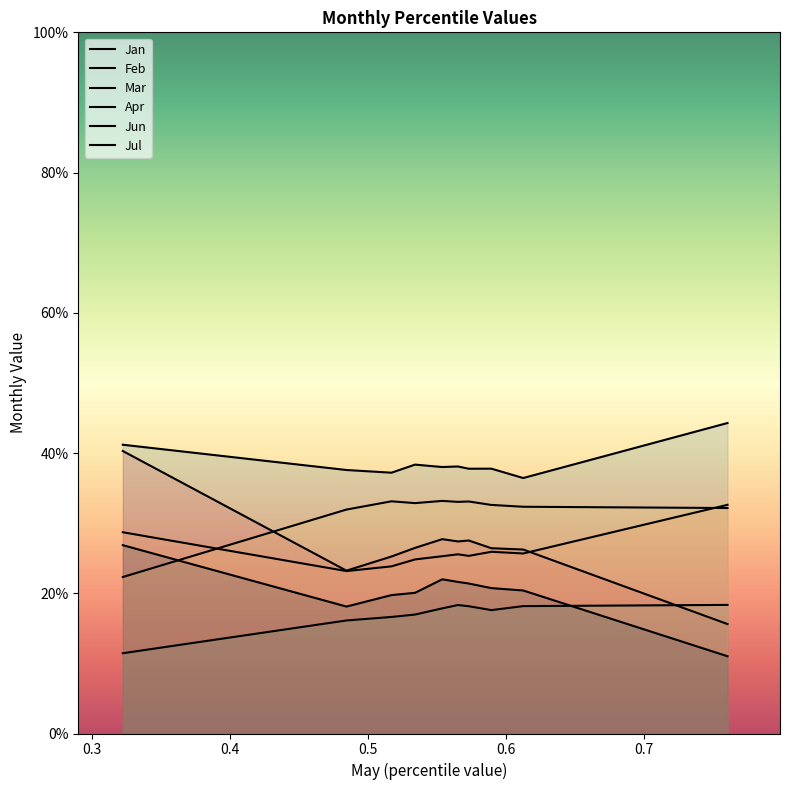

What is the value of the Feb point at the 5th from the left?

0.4